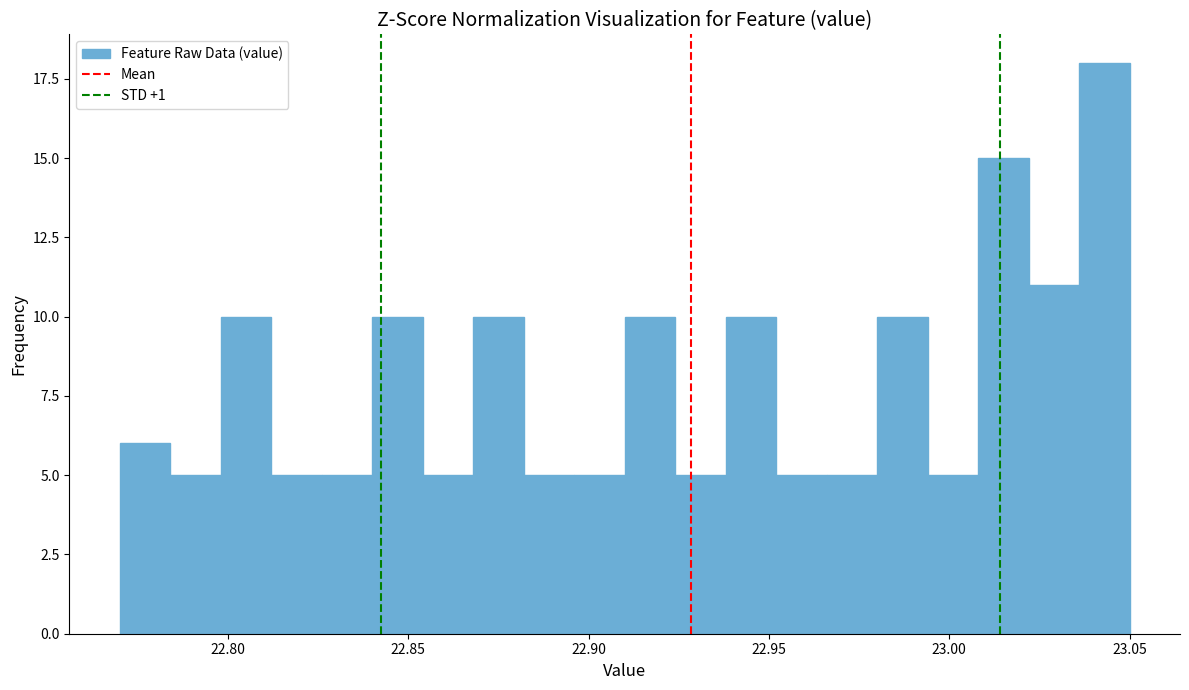

Around what value on the x-axis is the tallest bar? Give the approximate position of its centre, as read against the axis.

23.045